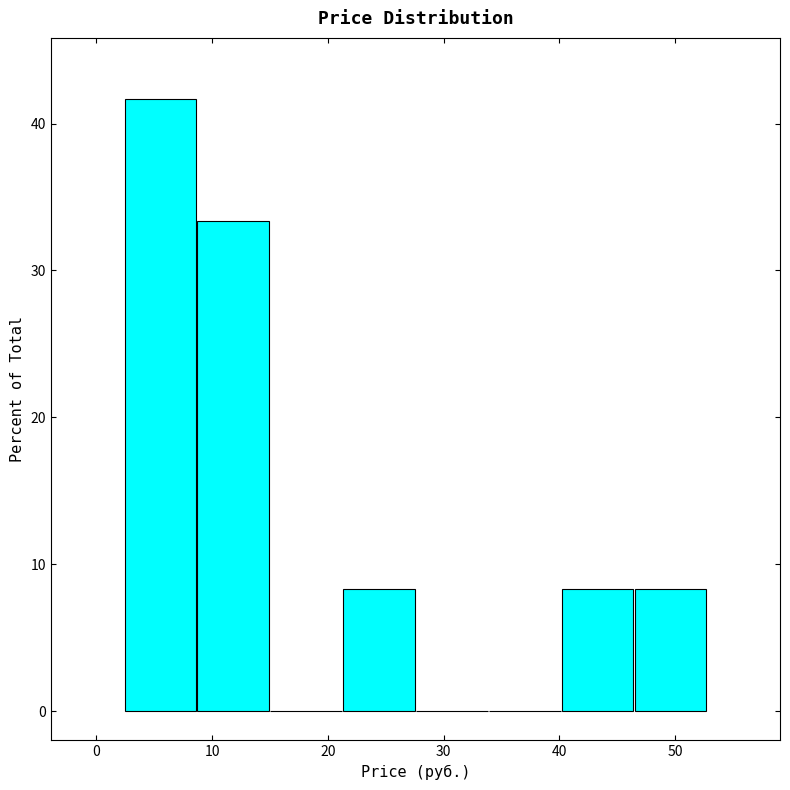

What is the height of the bar covering 2 to 9 on the x-axis? Neither the bar edges nor the heights are printed on the chart, so give them approximately, as read against the axes.

42